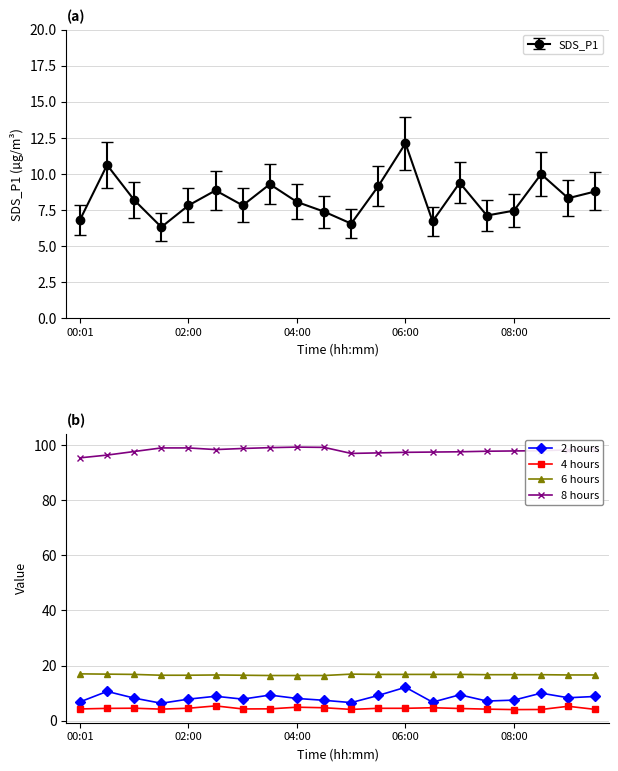

The 8 hours series shows 55.9 at 06:00. True or false?

False